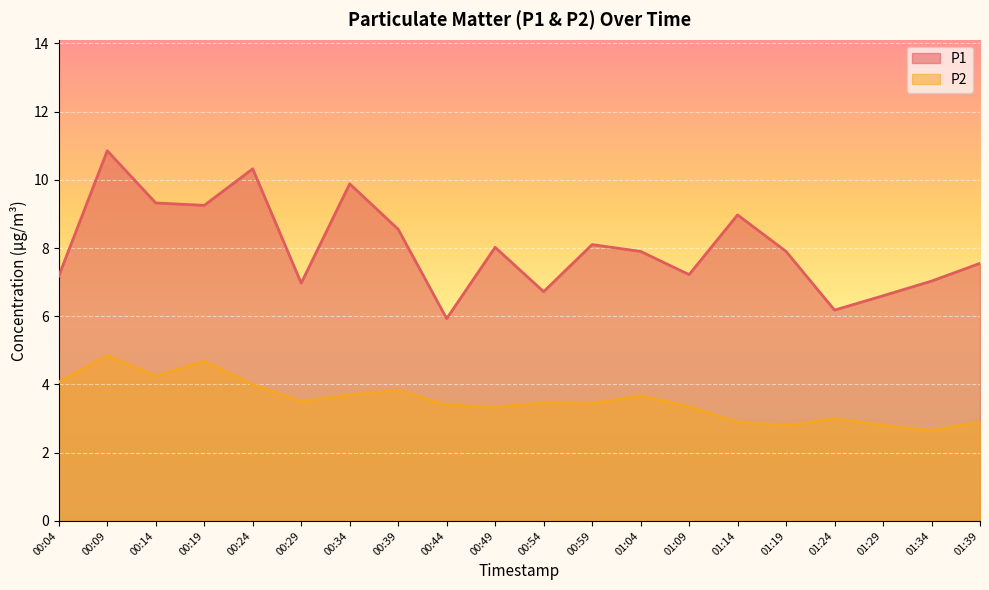

Which category has the lowest value in the P2 series?

01:34